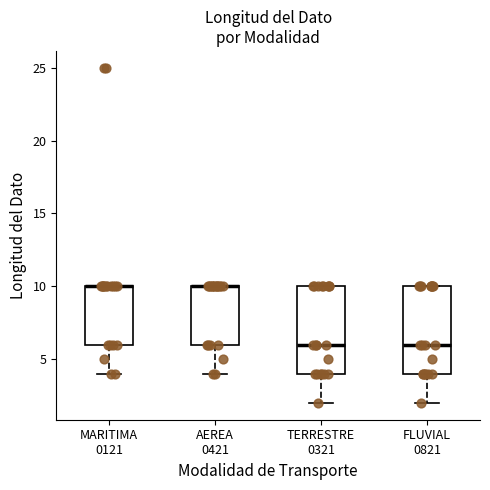

Where is the lower edge of the box for MARITIMA 0121 on the y-axis? The values are not printed on the chart, so give them approximately, as read against the axis.

6